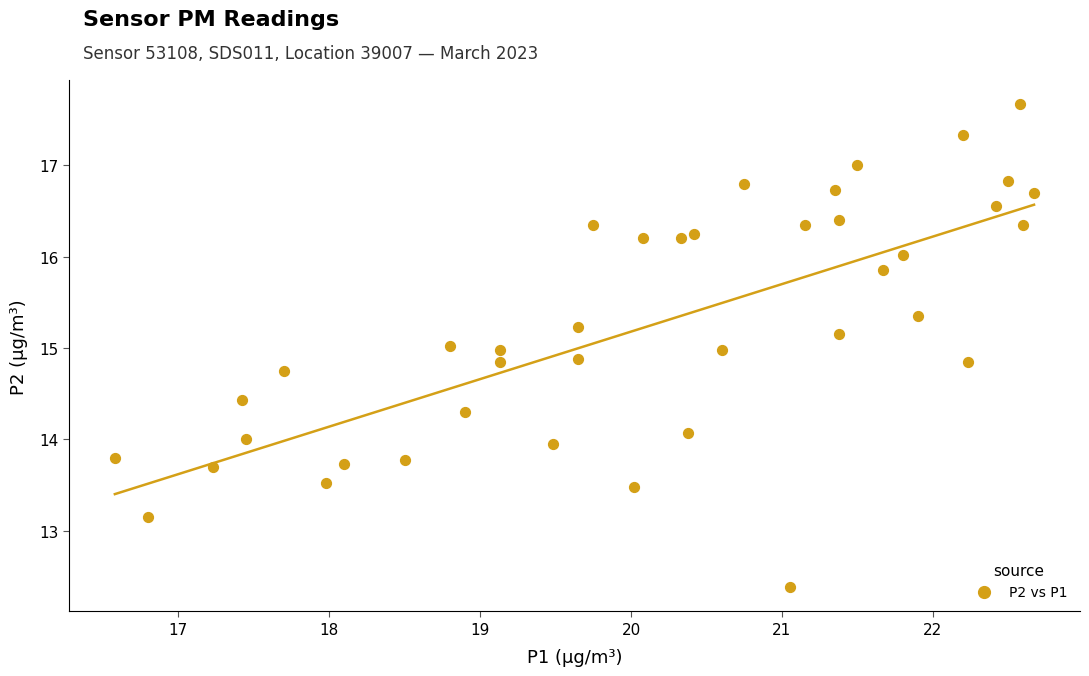

What is the range of Y values (max minus min)?

5.3